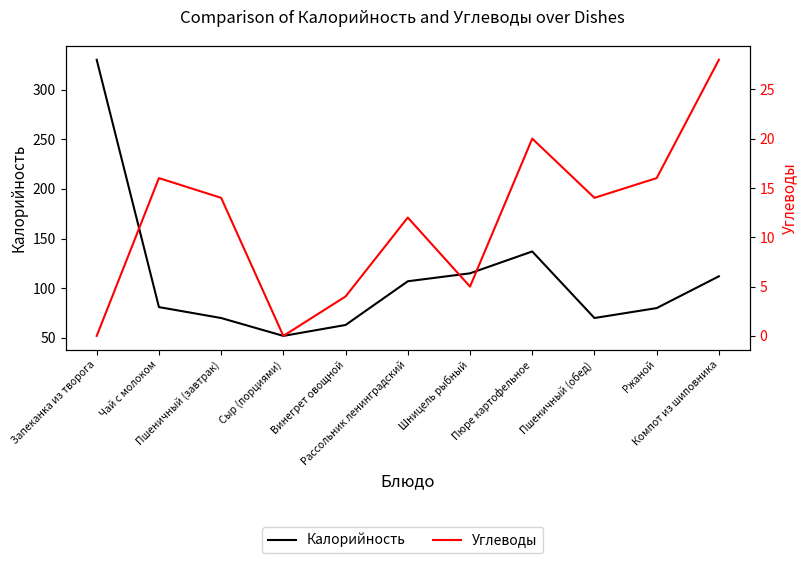

What is the spread (max minus min) of values at Рассольник ленинградский?

95